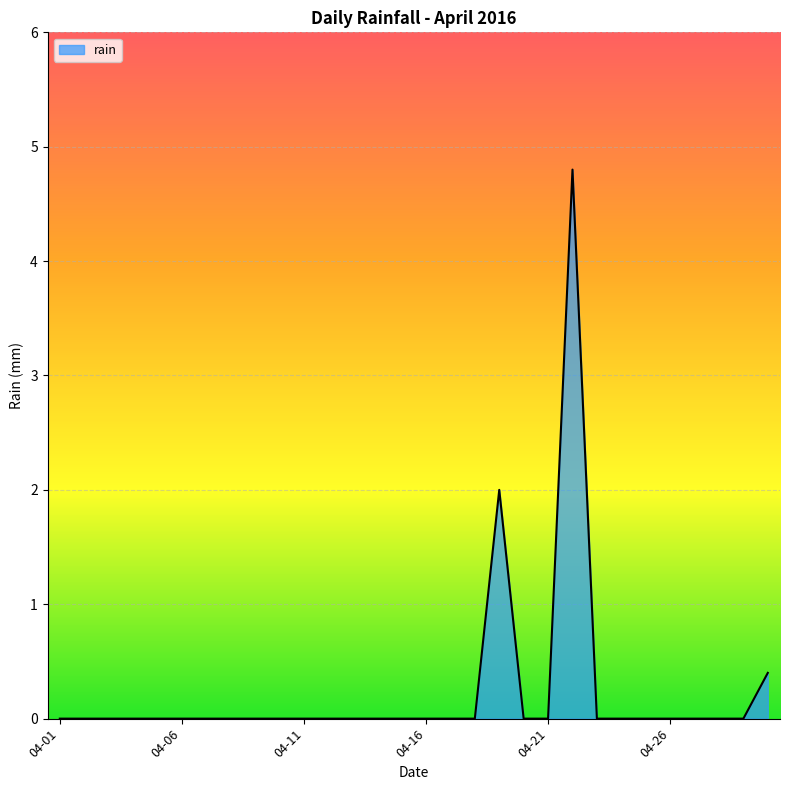

What is the difference between the maximum and second lowest values?

4.8